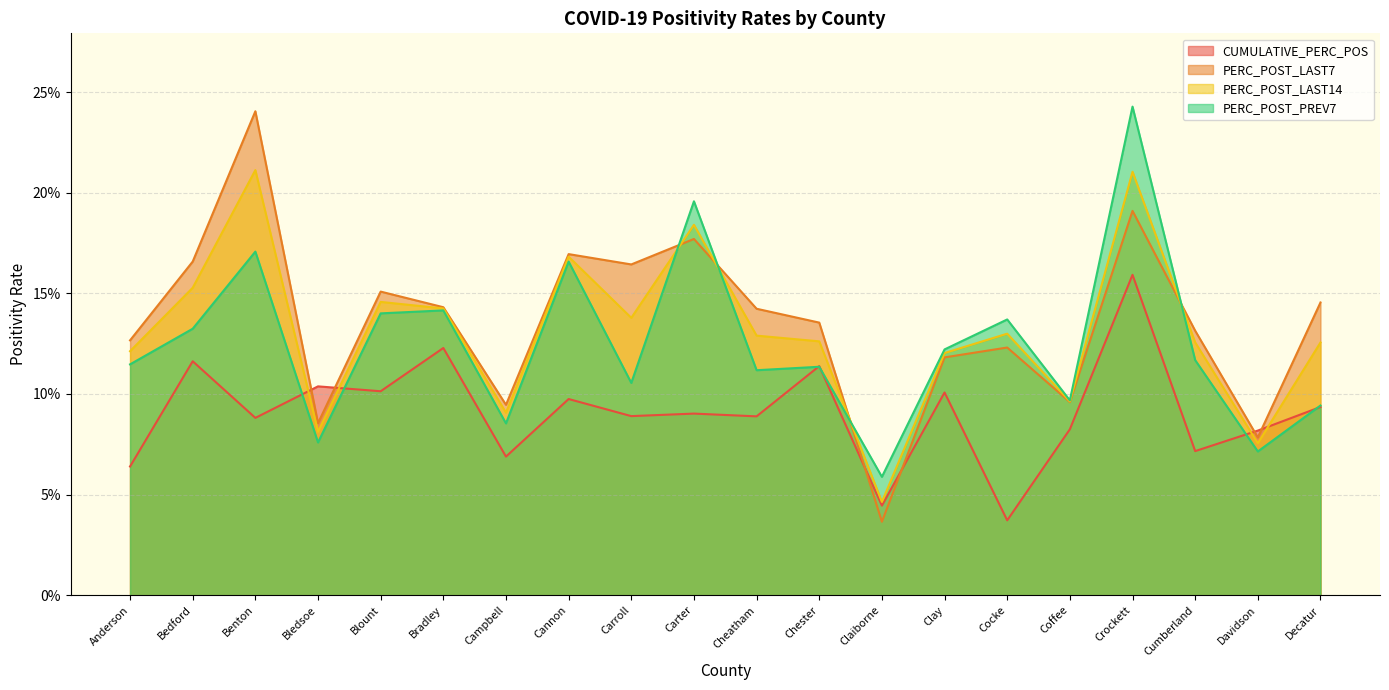

Which series changed the most between Bedford and Bradley?

PERC_POST_LAST7